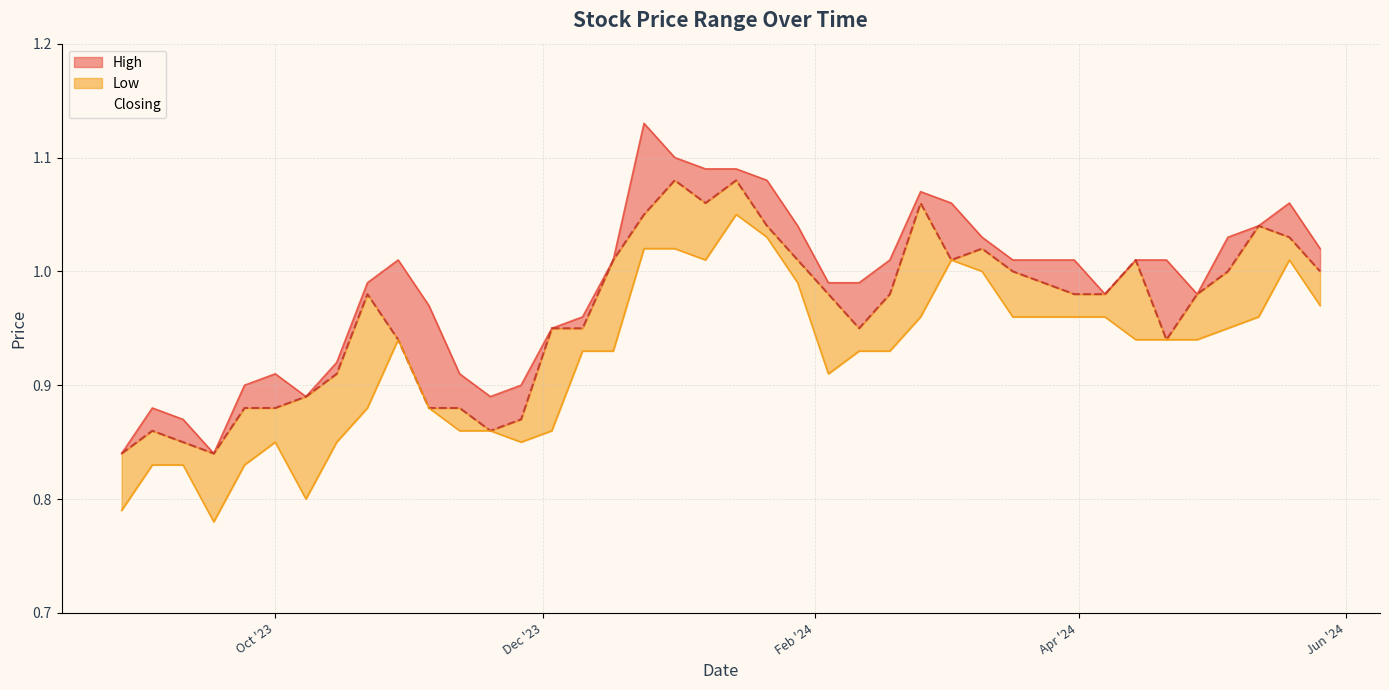

True or false: Low and Closing intersect in this chart.

False